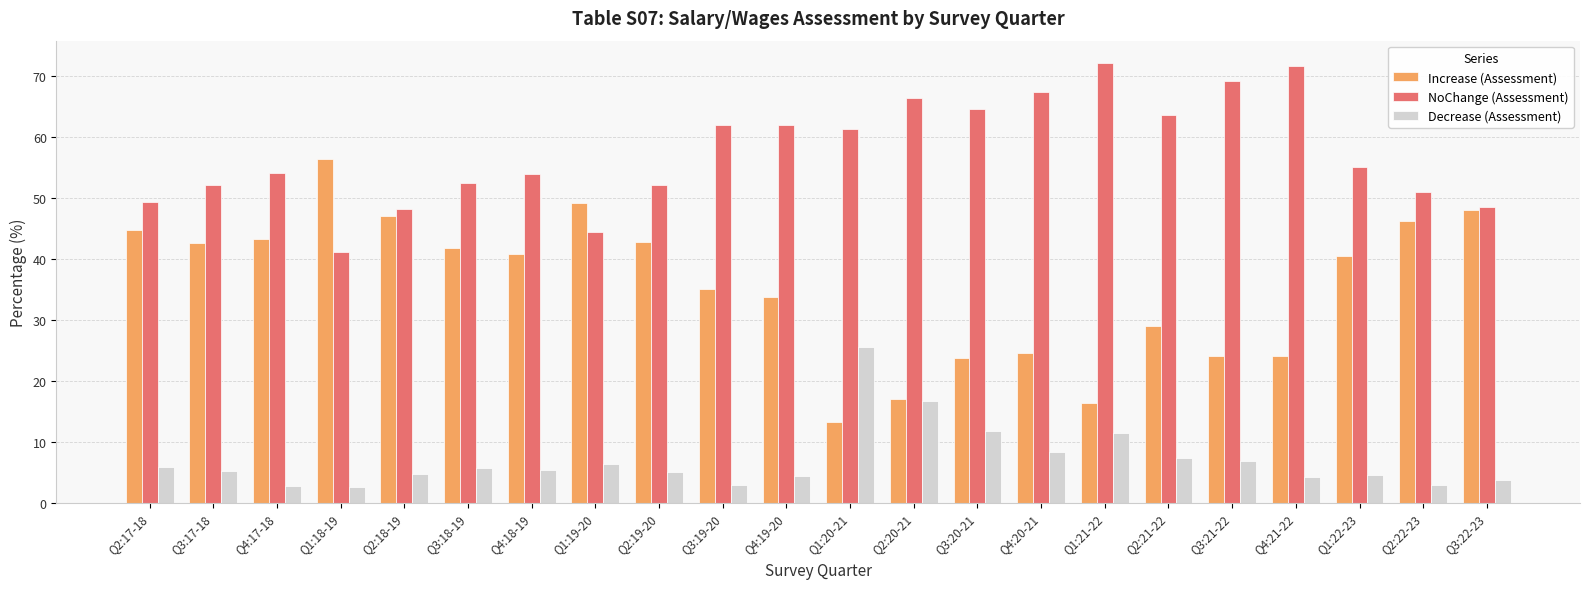

What is the label of the 5th bar from the left?

Q2:18-19